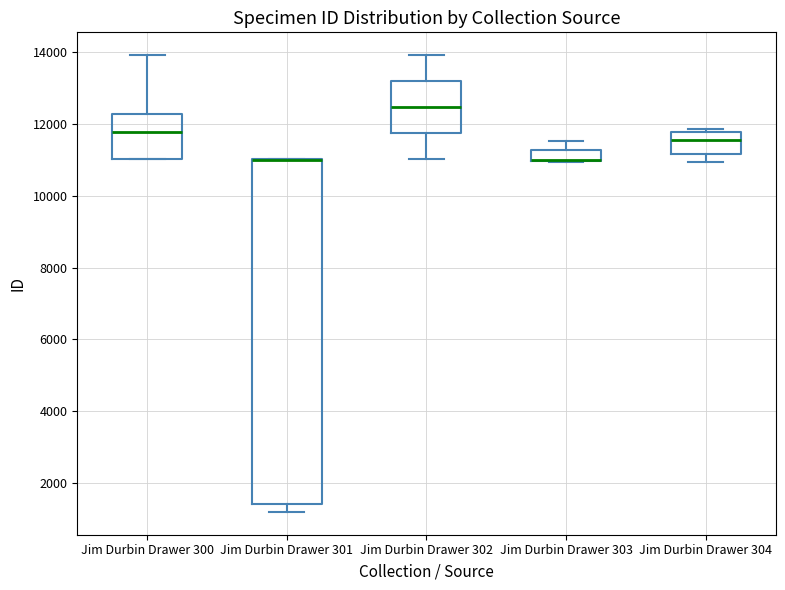

Comparing the boxes themselves (not the whiskers), which one is the tallest?

Jim Durbin Drawer 301